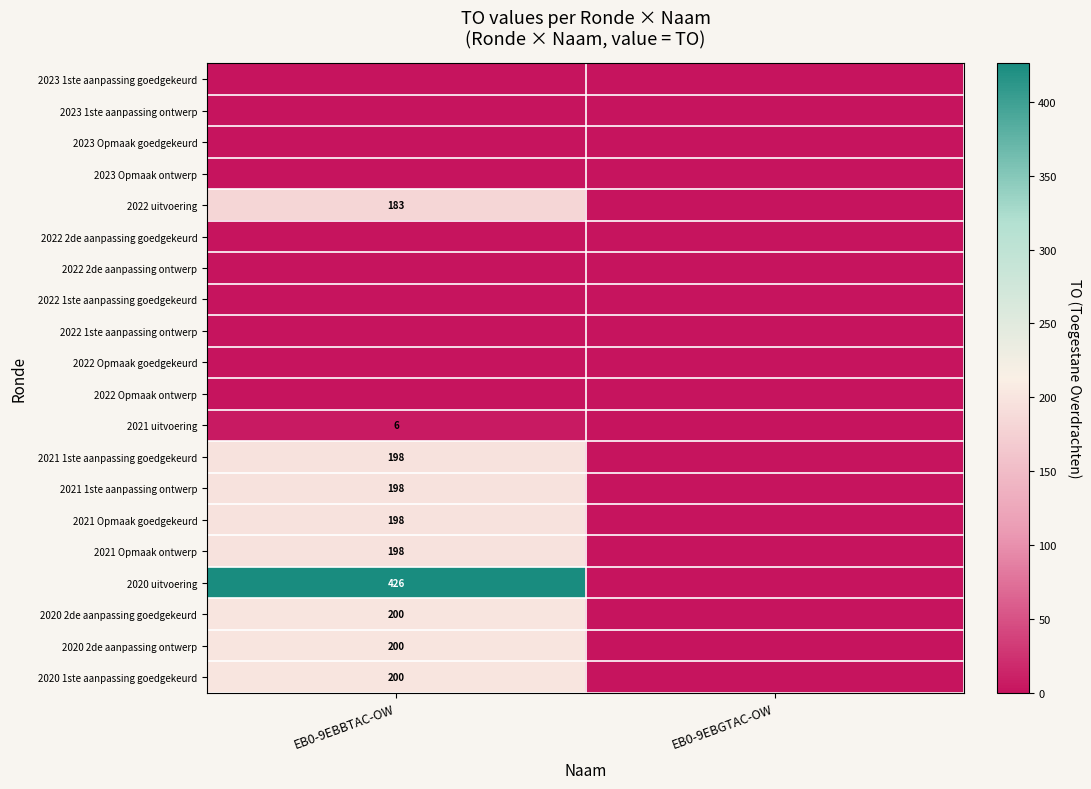

What is the maximum value shown in the chart?

426